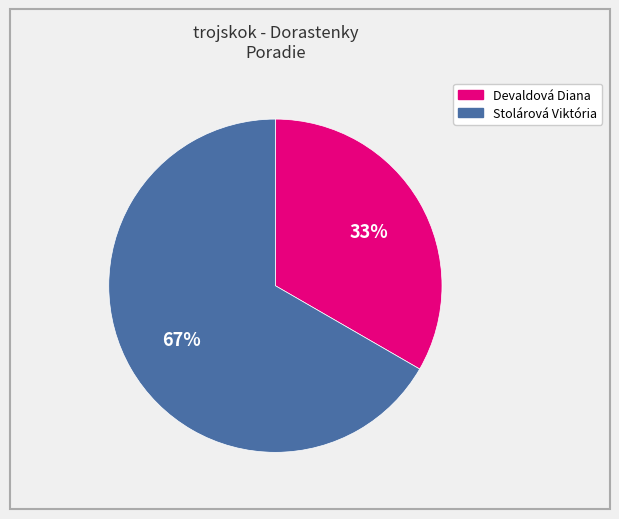

Rank the categories by value from highest to lowest.

Stolárová Viktória, Devaldová Diana